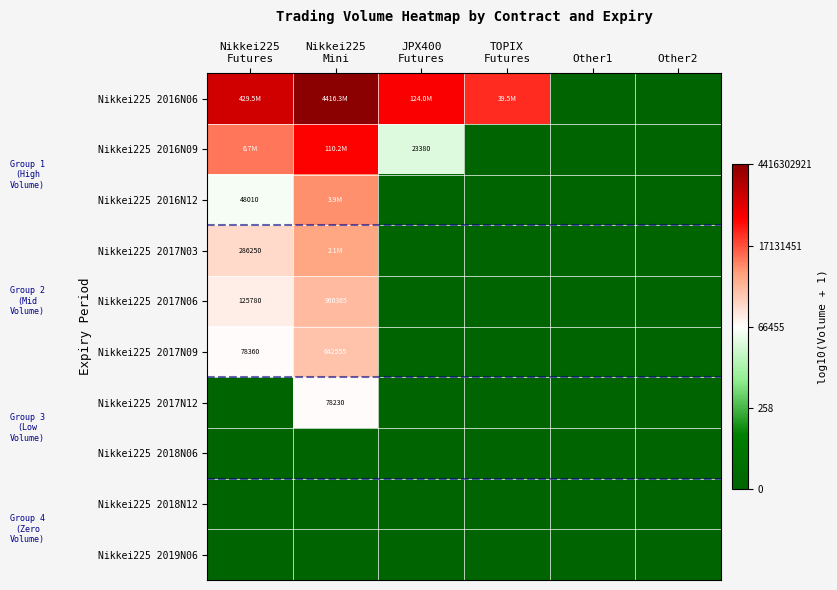

Which series has the largest total across all categories?

Nikkei225 2016N06